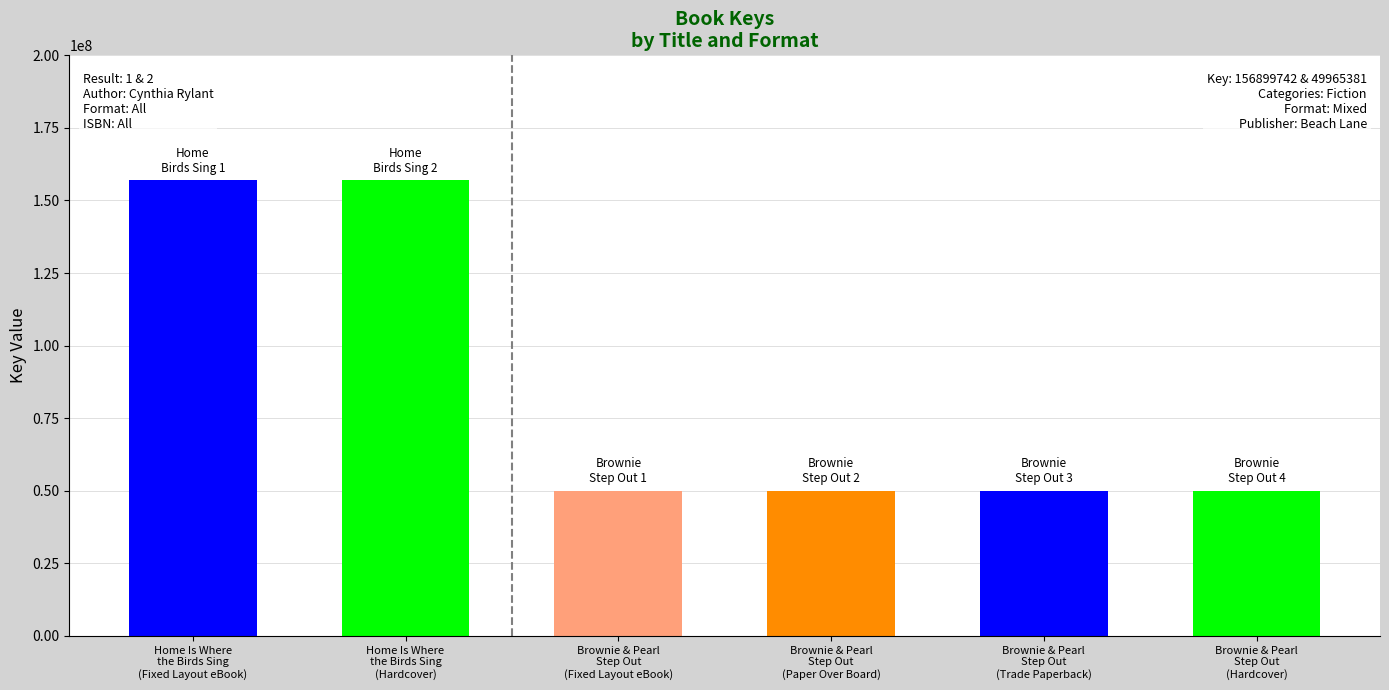

Read the value at Brownie & Pearl
Step Out
(Trade Paperback).

49965381